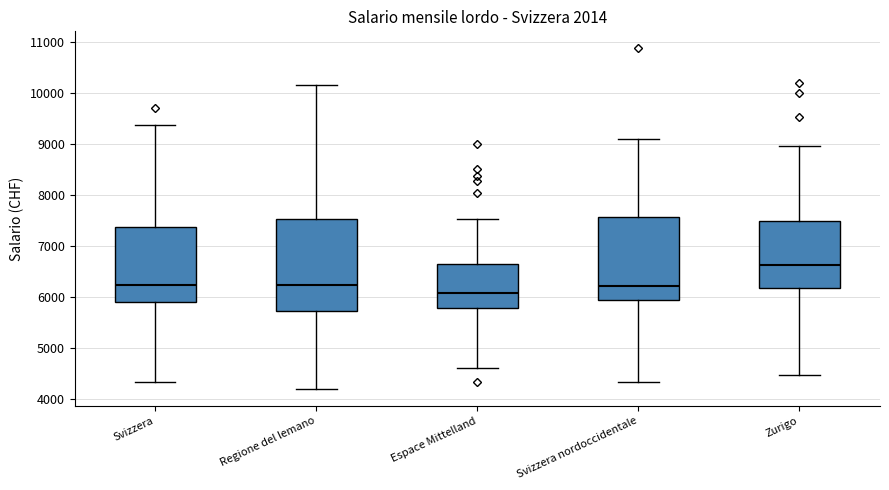

Which box has the lowest median line?

Espace Mittelland